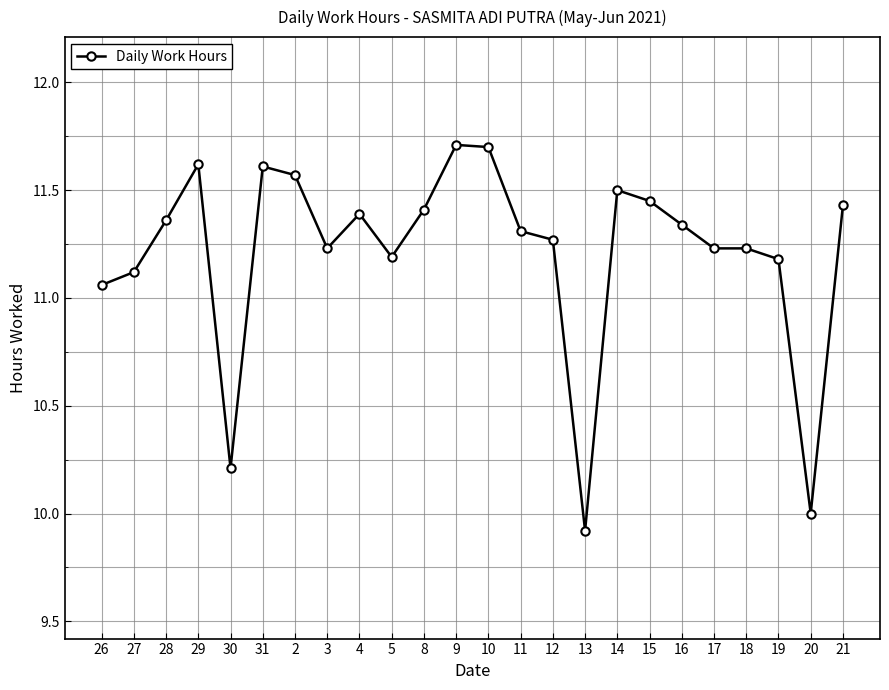

What is the label of the 18th point from the left?

15